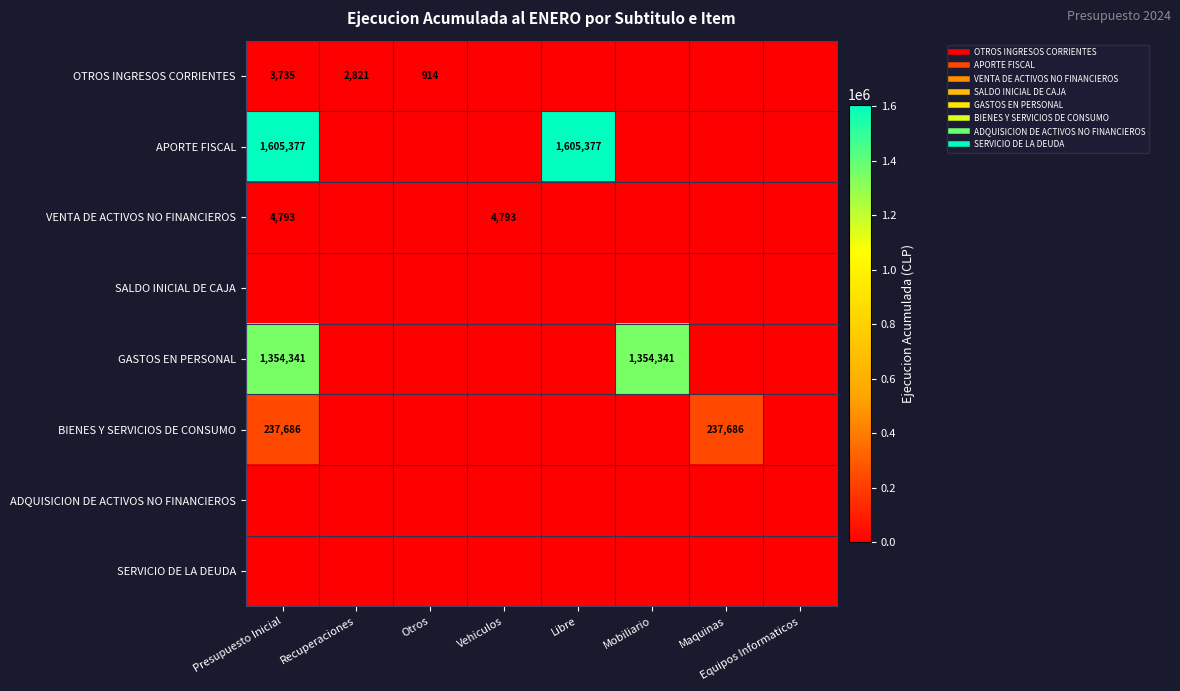

The APORTE FISCAL series shows 0 at Recuperaciones. True or false?

True